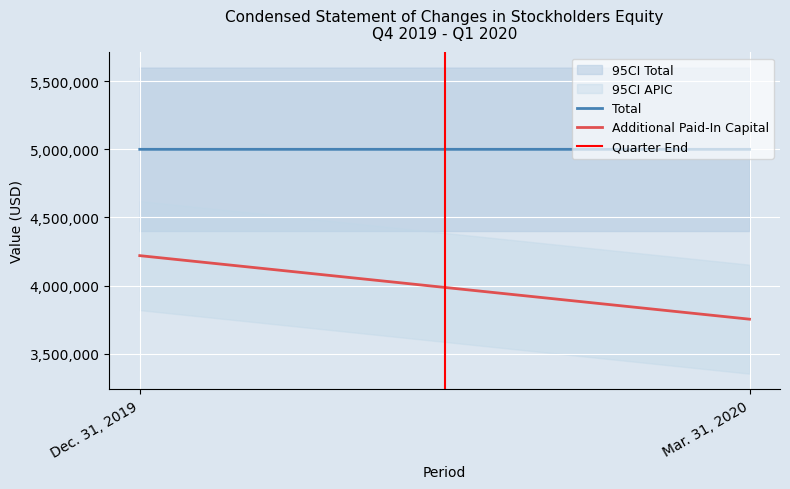

What value does the Additional Paid-In Capital series have at Mar. 31, 2020, to the nearest 100?

3753100